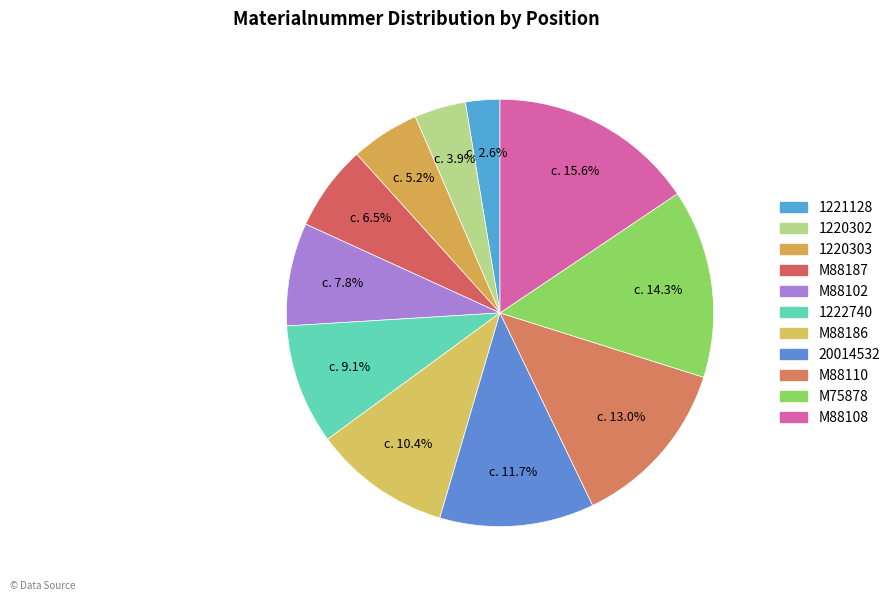

To the nearest percent, what is the combined percentage of M88108 and M75878?

30%